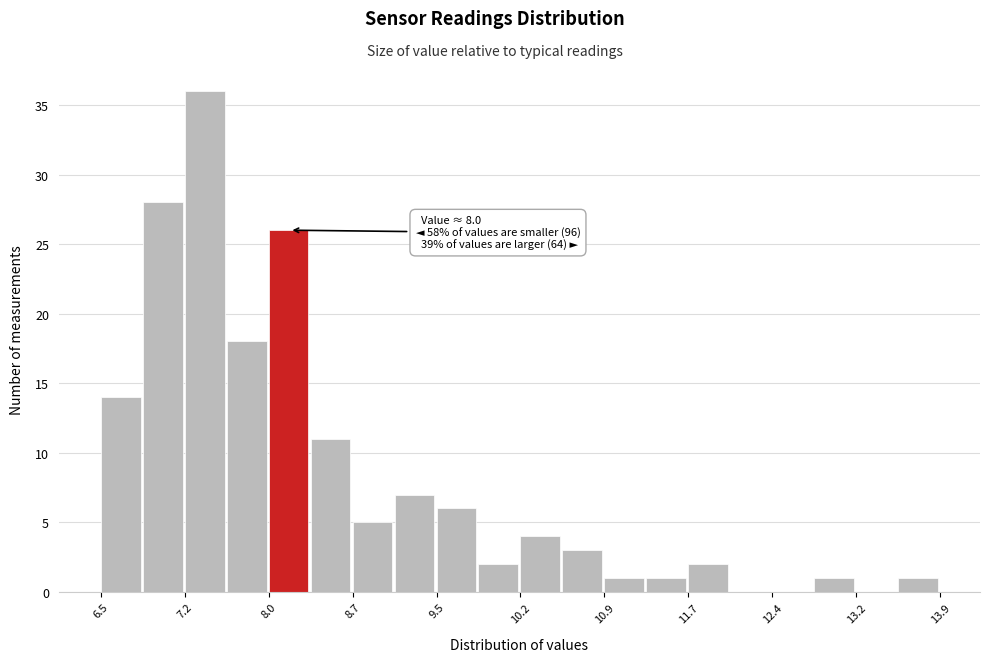

Read against the x-axis, roughly where is the centre of the tallest bar?

7.4